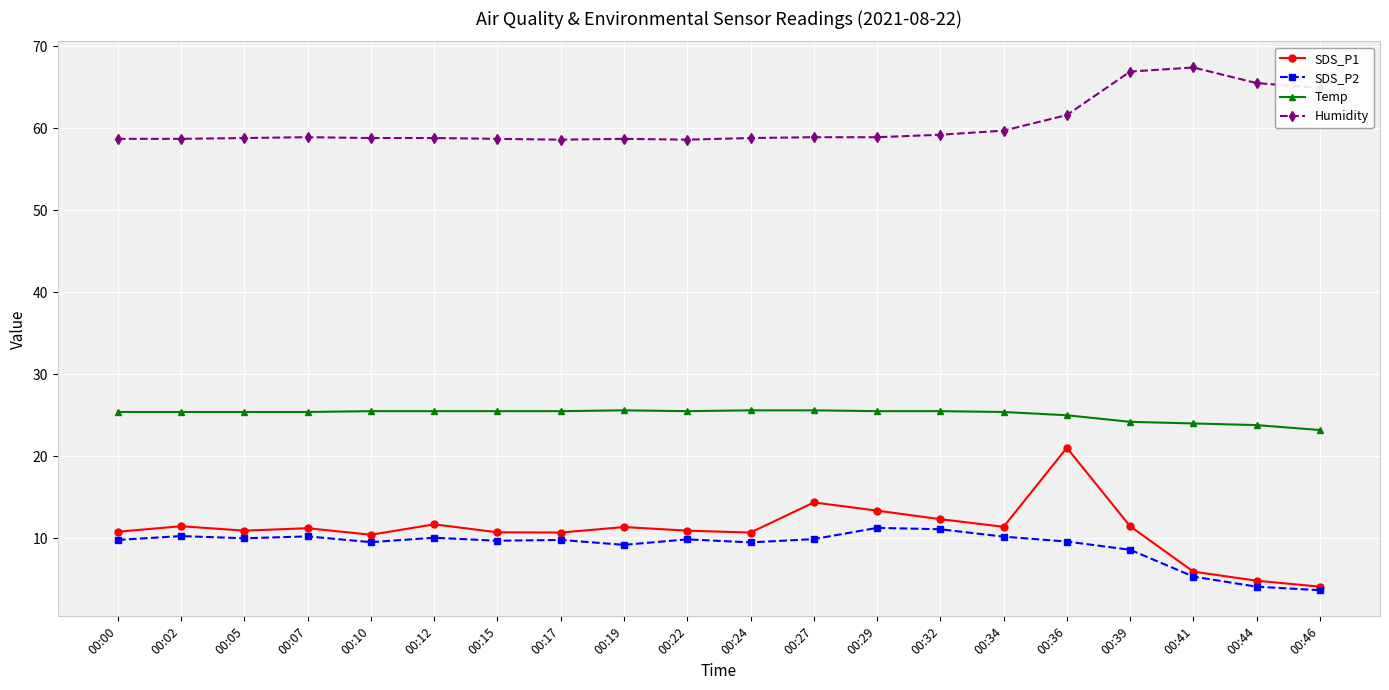

Count the number of categories in the chart.

20